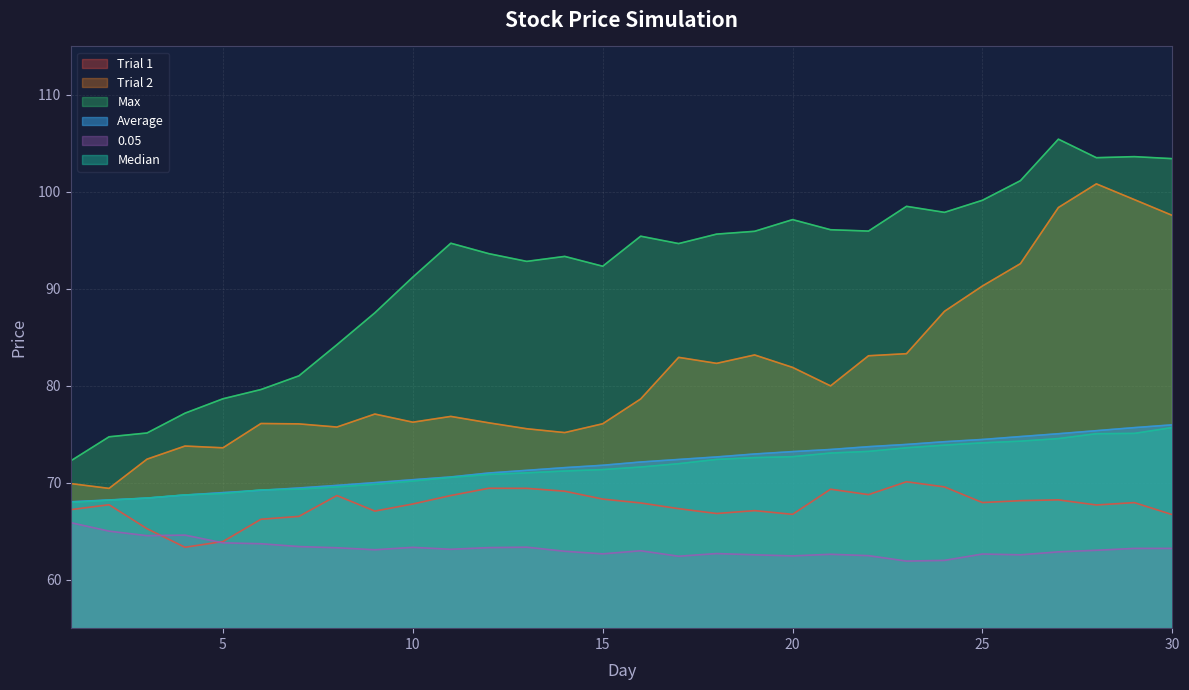

At 14, list the series in order from largest to smallest.

Max, Trial 2, Average, Median, Trial 1, 0.05